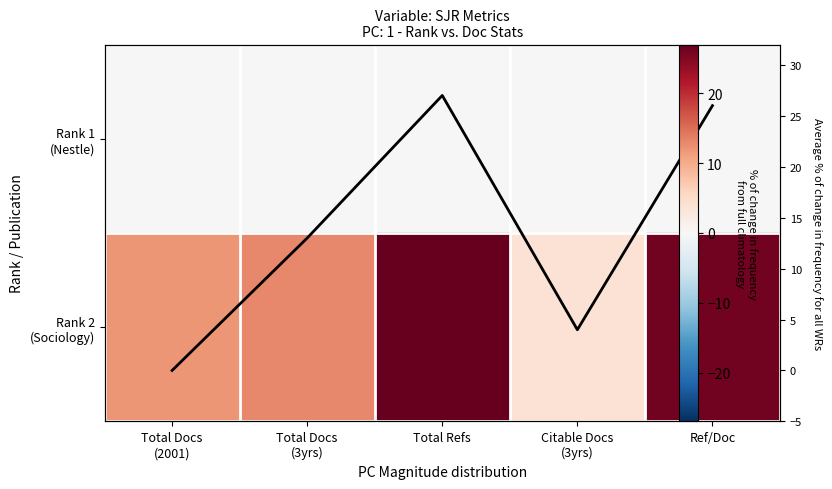

The Rank 1 (Nestle) series shows 0 at Ref/Doc. True or false?

True